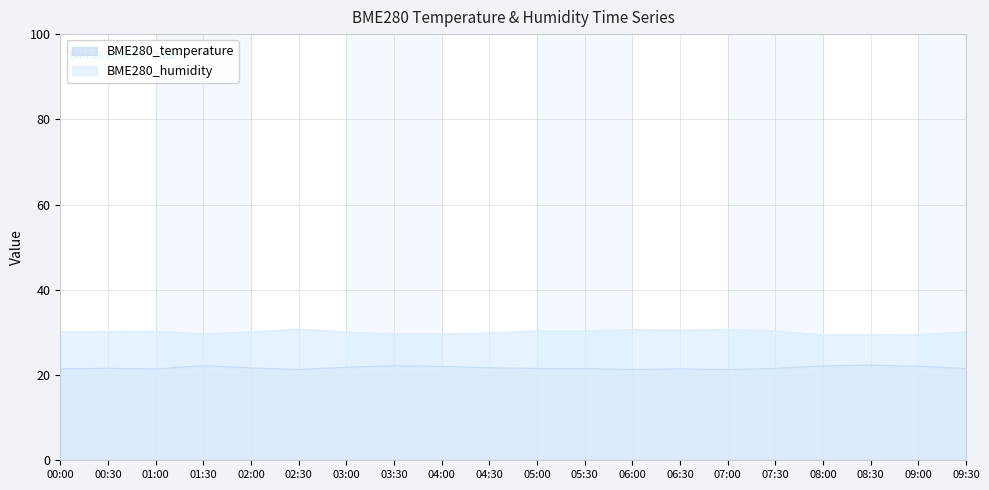

Count the number of categories in the chart.

20